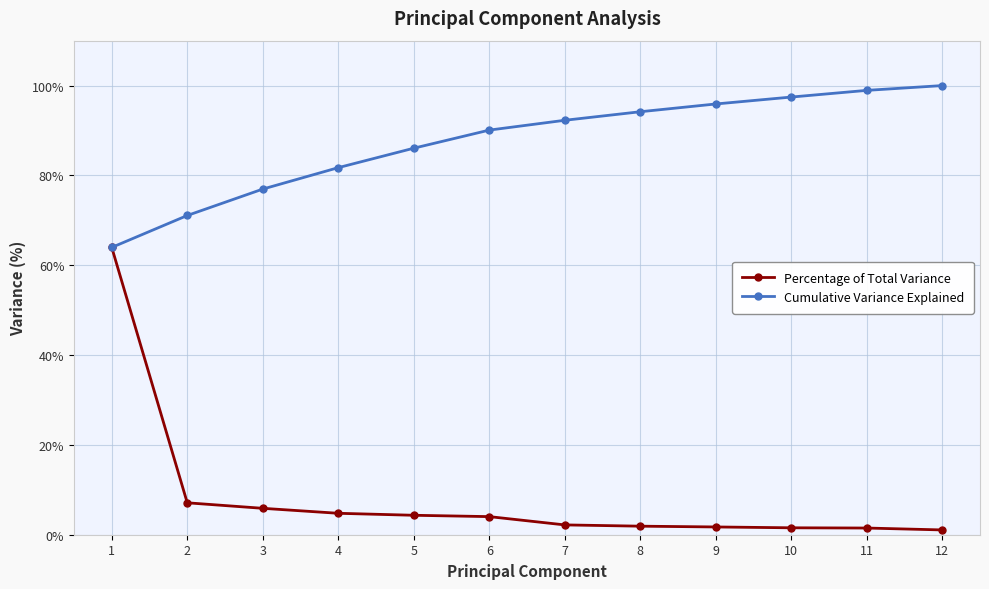

What is the maximum value for Percentage of Total Variance?

64.0